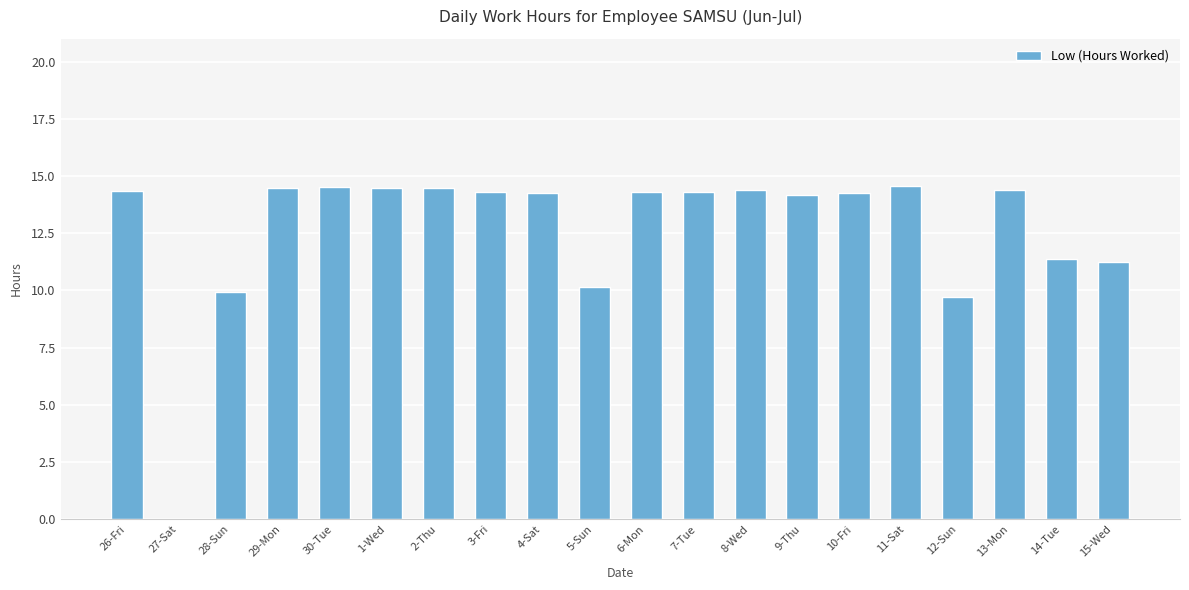

What is the change in value from 7-Tue to 12-Sun?

-4.6